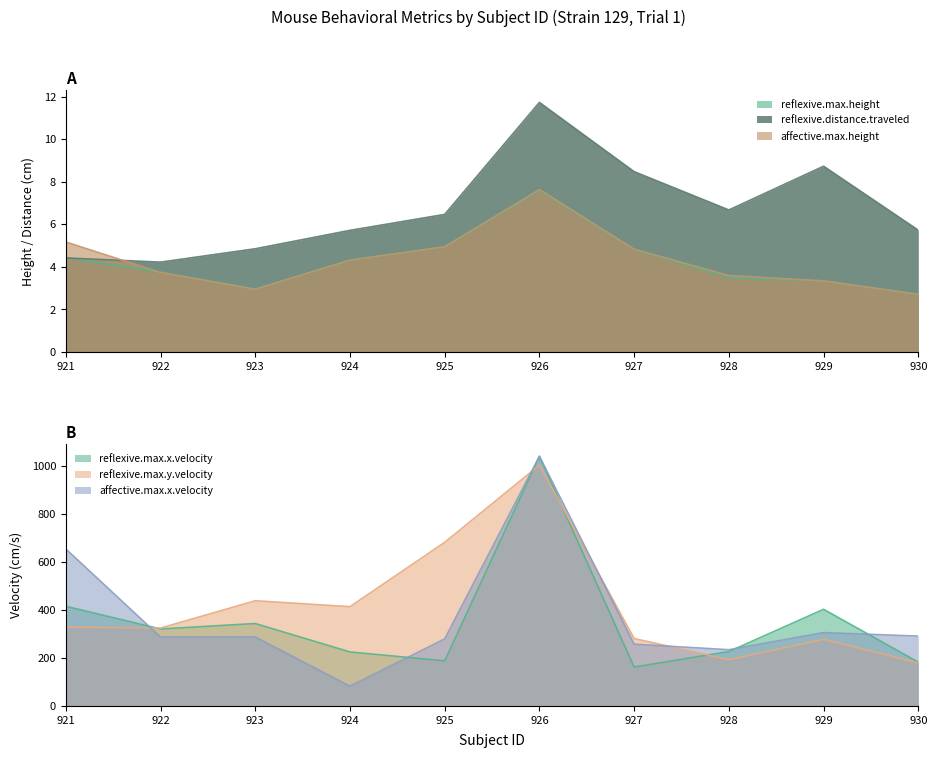

Reading right to left, transcribe all the data shown in this chart.

reflexive.max.height: 930=2.7	929=3.3	928=3.5	927=4.8	926=7.6	925=4.9	924=4.3	923=3.0	922=3.8	921=4.4
reflexive.max.x.velocity: 930=182.3	929=402.1	928=226.3	927=161.8	926=1038.8	925=187.7	924=224.5	923=343.0	922=320.3	921=414.9
reflexive.max.y.velocity: 930=178.9	929=277.2	928=192.3	927=280.5	926=1001.9	925=680.8	924=413.1	923=437.7	922=324.0	921=328.5
reflexive.distance.traveled: 930=5.7	929=8.7	928=6.7	927=8.5	926=11.7	925=6.5	924=5.7	923=4.9	922=4.2	921=4.4
affective.max.height: 930=2.7	929=3.3	928=3.6	927=4.8	926=7.6	925=4.9	924=4.3	923=2.9	922=3.7	921=5.2
affective.max.x.velocity: 930=290.6	929=305.2	928=234.0	927=257.1	926=1038.8	925=278.8	924=82.1	923=287.0	922=286.6	921=653.3